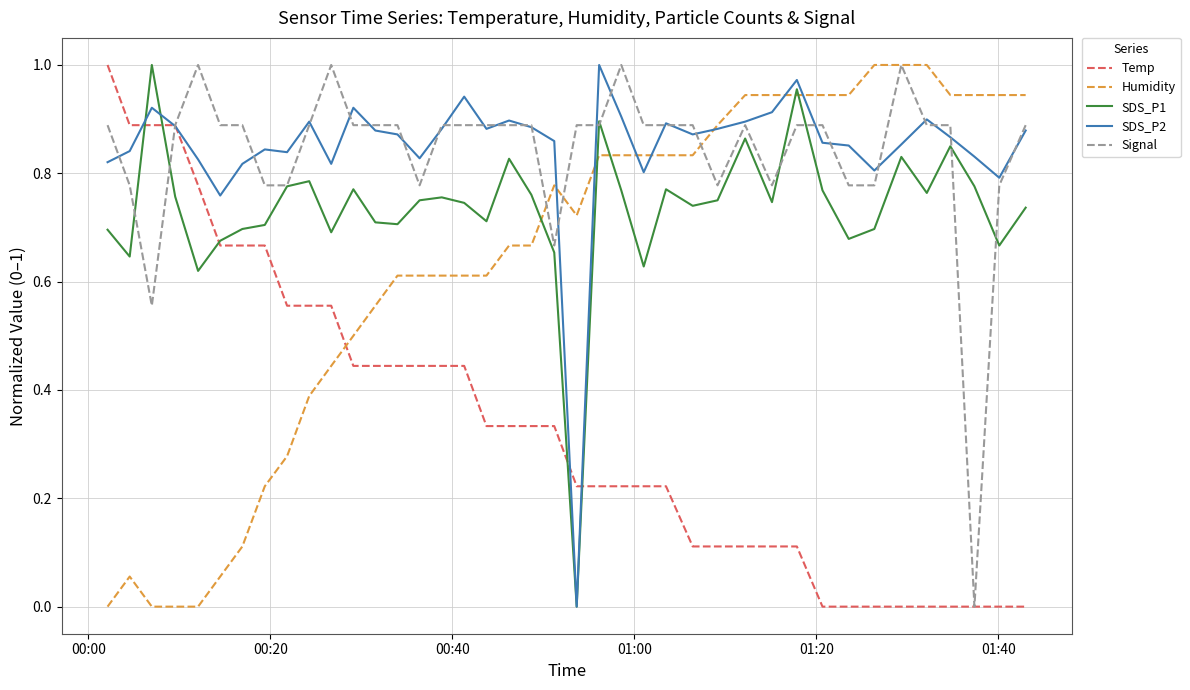

How many lines are shown in the chart?

5